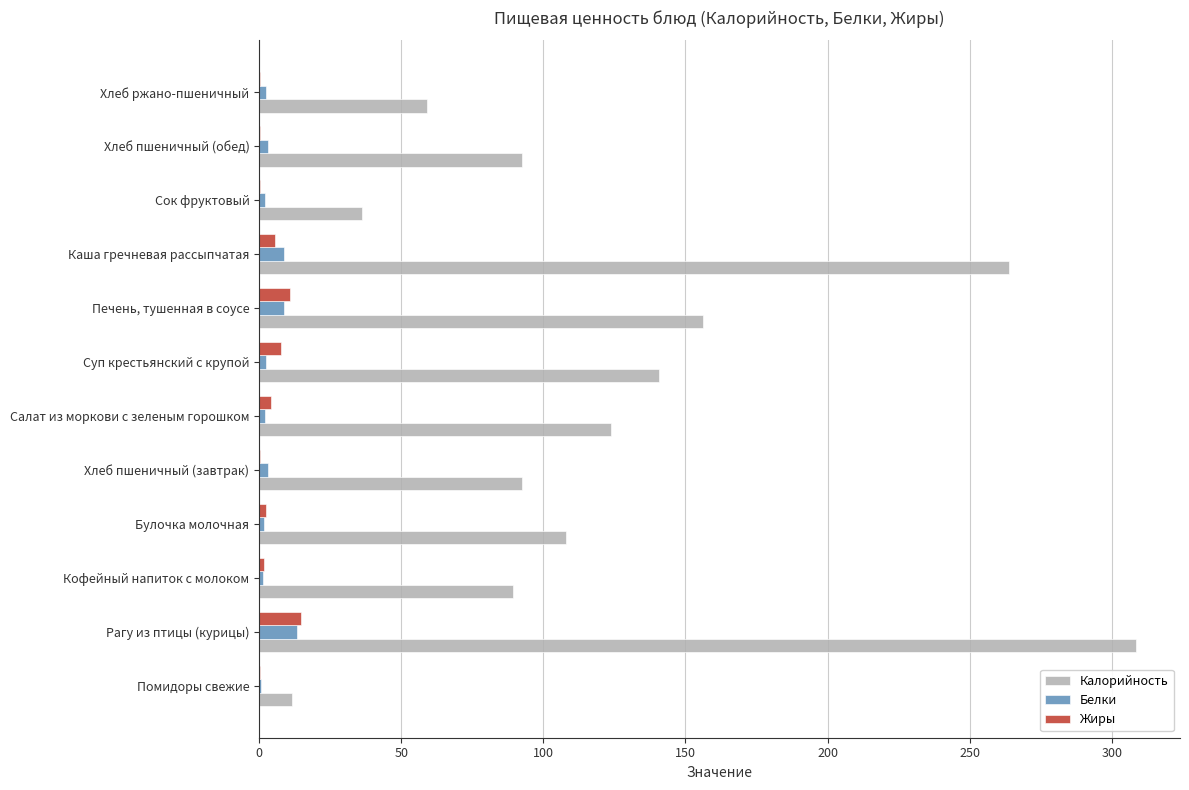

What is the sum of all Белки values?

49.4